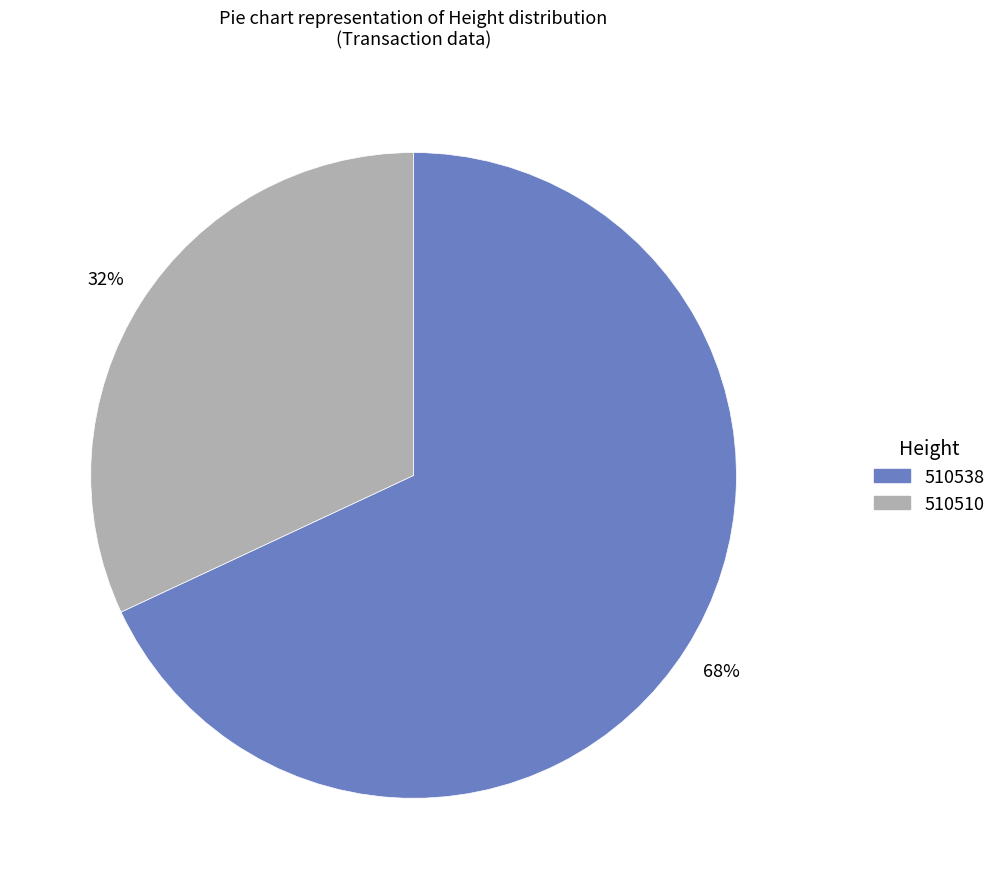

Is there any slice that represents more than half of the pie?

Yes